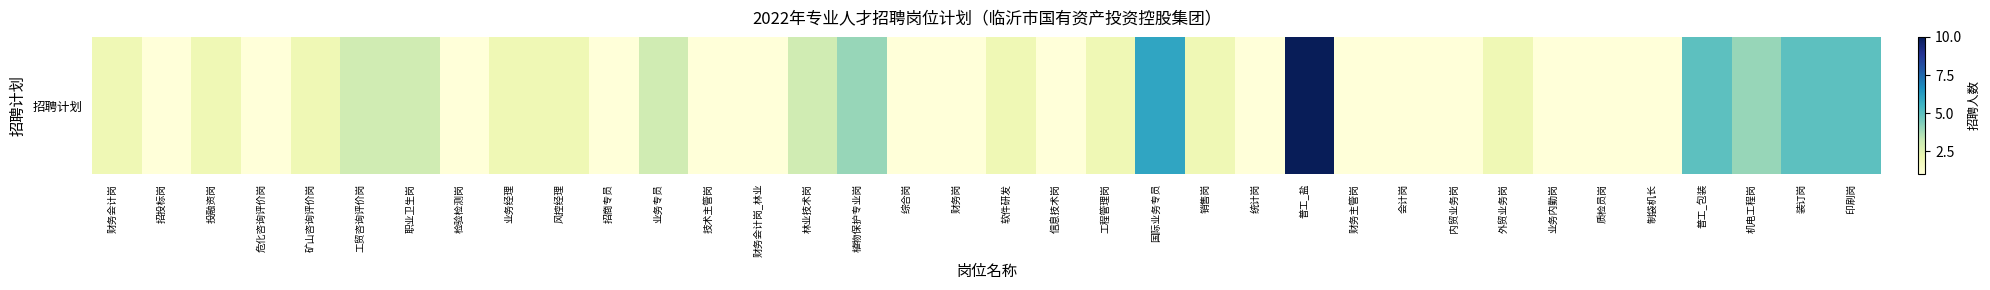

Approximately how many times larger is the value at 统计岗 compared to 林业技术岗?

0.3